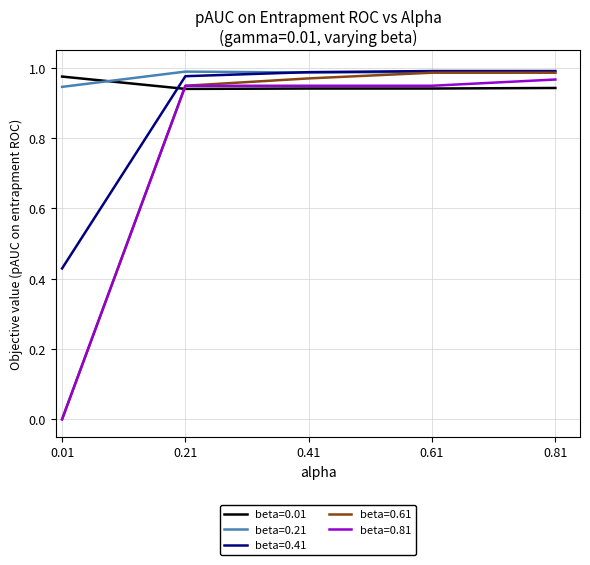

Count the beta=0.01 values in the range 0 to 1.

5